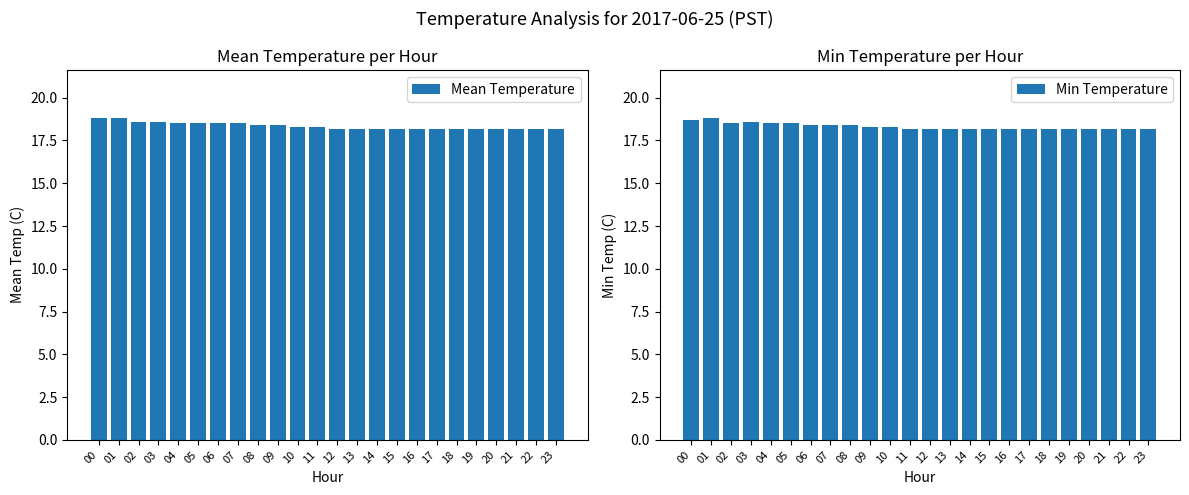

Reading right to left, what are all the values shown in this chart?

Mean Temperature: 18.2	18.2	18.2	18.2	18.2	18.2	18.2	18.2	18.2	18.2	18.2	18.2	18.3	18.3	18.4	18.4	18.5	18.5	18.5	18.5	18.6	18.6	18.8	18.8
Min Temperature: 18.2	18.2	18.2	18.2	18.2	18.2	18.2	18.2	18.2	18.2	18.2	18.2	18.2	18.3	18.3	18.4	18.4	18.4	18.5	18.5	18.6	18.5	18.8	18.7